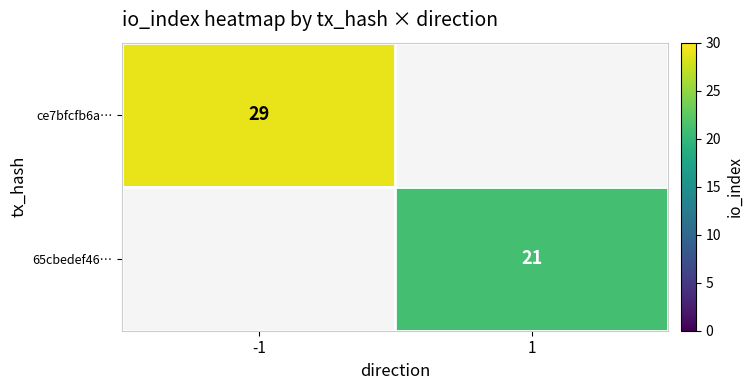

The ce7bfcfb6a… series shows 9 at -1. True or false?

False